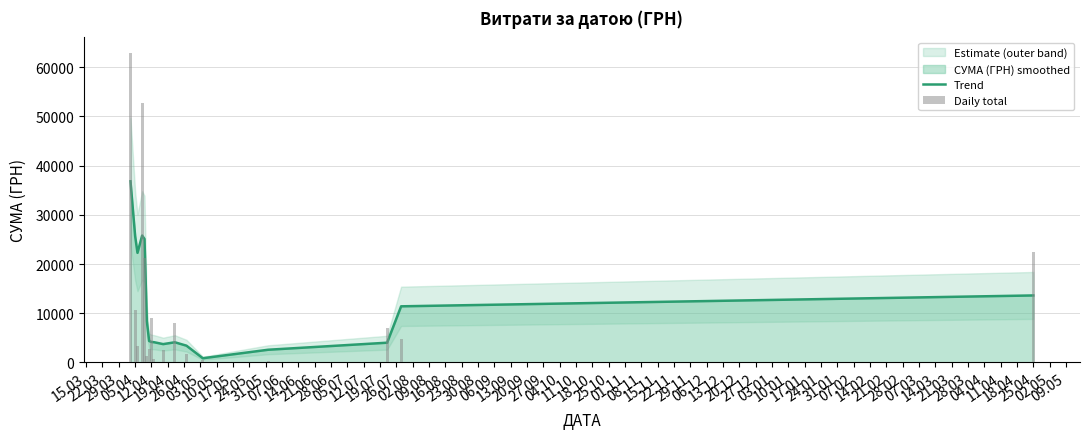

Which series changed the most between 12.04 and 17.05?

Trend